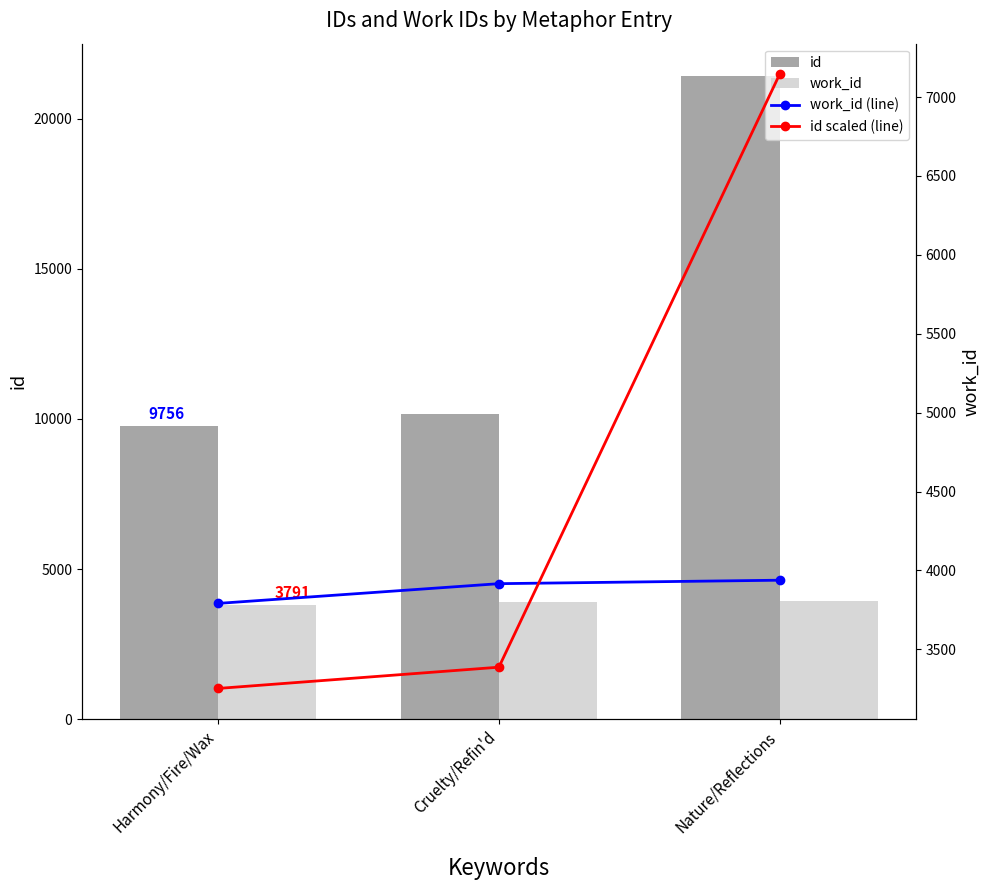

Rank the series by their maximum value, from lowest to highest.

work_id, work_id (line), id scaled (line), id